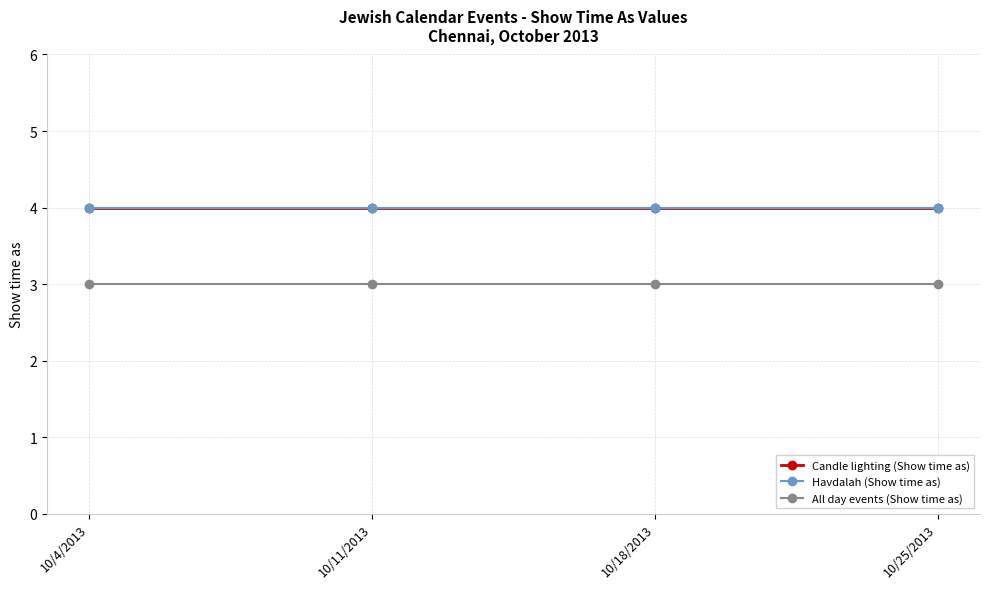

What is the total value across all series at 10/4/2013?

11